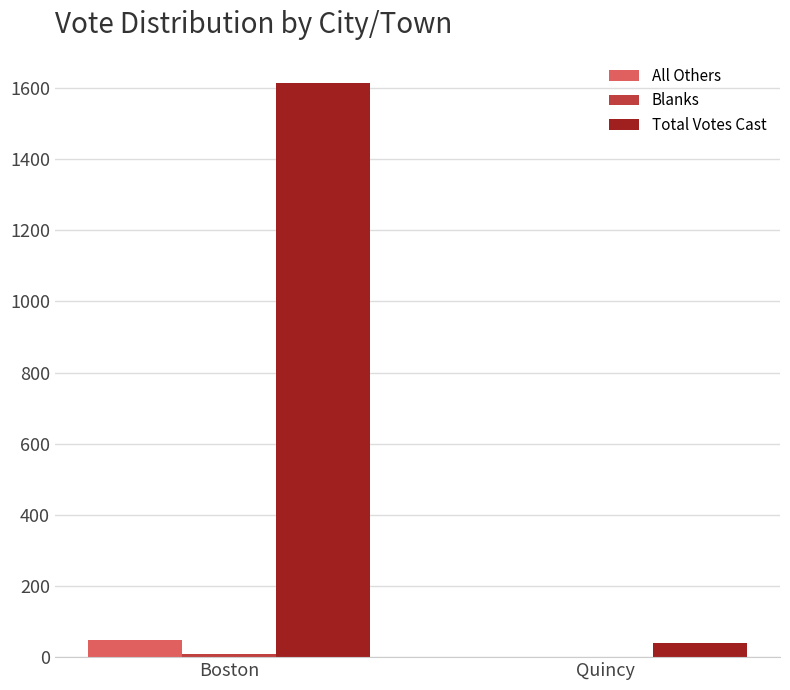

What is the sum of all Total Votes Cast values?

1654